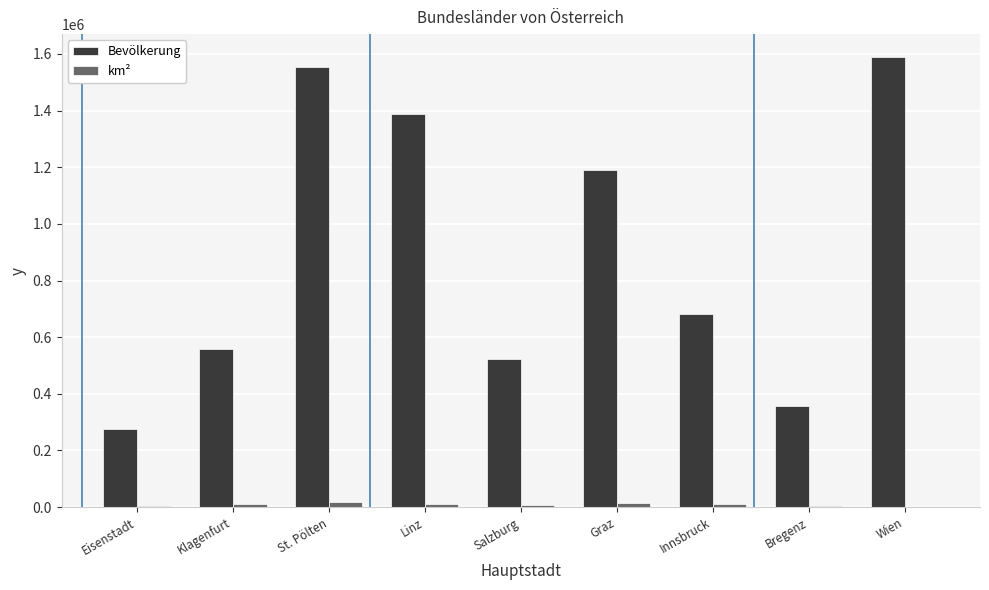

Is the value of Bevölkerung at Linz greater than the value of km² at Bregenz?

Yes